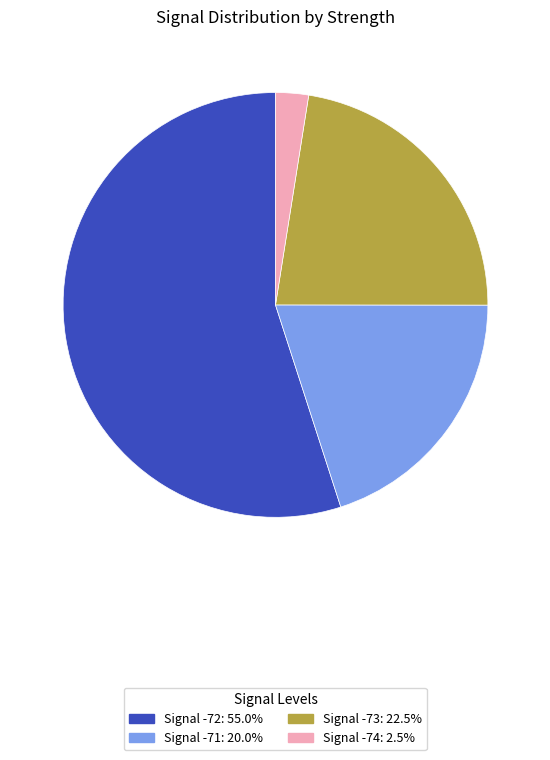

Combined, do Signal -72: 55.0% and Signal -74: 2.5% account for over 50%?

Yes